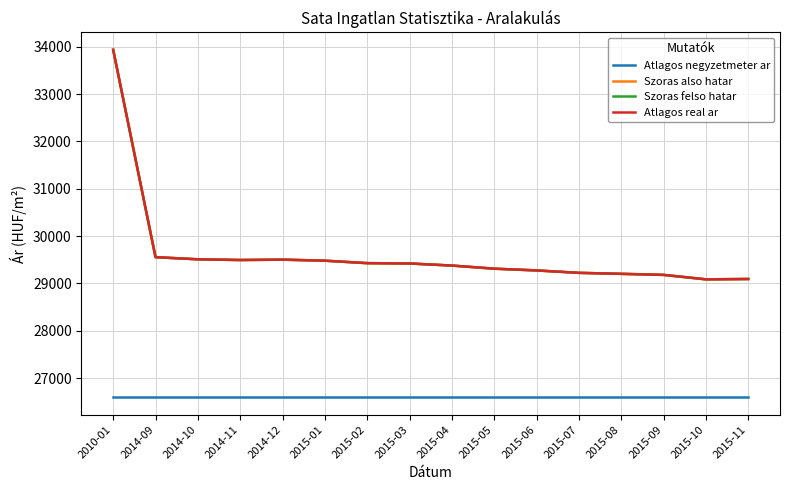

Is this an area chart (filled region under the line)?

No